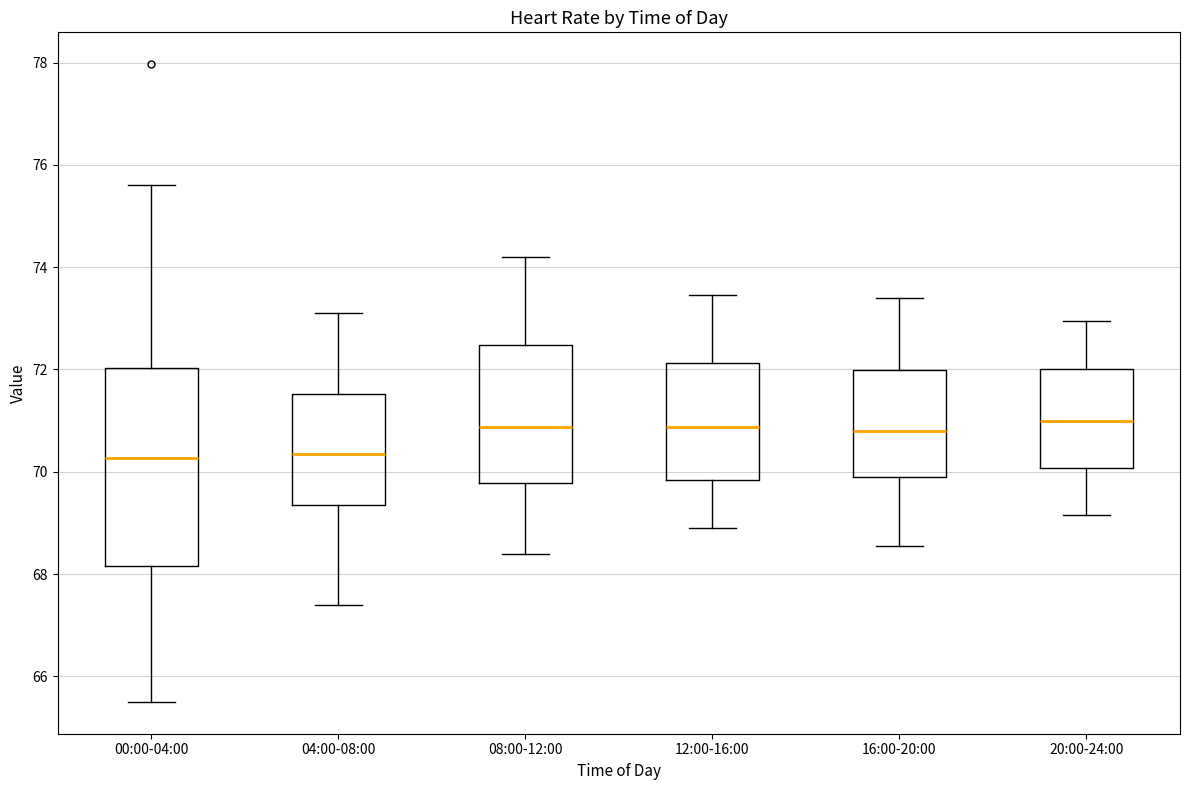

Reading left to right, transcribe this box plot: for each box, give where its median line is, the range the box spans, and where its two whiskers end, as read against the y-axis. The values are not printed on the chart, so give them approximately, as read against the axis.

00:00-04:00: median 70.2, box 68.2 to 72.0, whiskers 65.6 to 75.6
04:00-08:00: median 70.4, box 69.4 to 71.6, whiskers 67.4 to 73.2
08:00-12:00: median 70.8, box 69.8 to 72.4, whiskers 68.4 to 74.2
12:00-16:00: median 70.8, box 69.8 to 72.2, whiskers 69.0 to 73.4
16:00-20:00: median 70.8, box 69.8 to 72.0, whiskers 68.6 to 73.4
20:00-24:00: median 71.0, box 70.0 to 72.0, whiskers 69.2 to 73.0